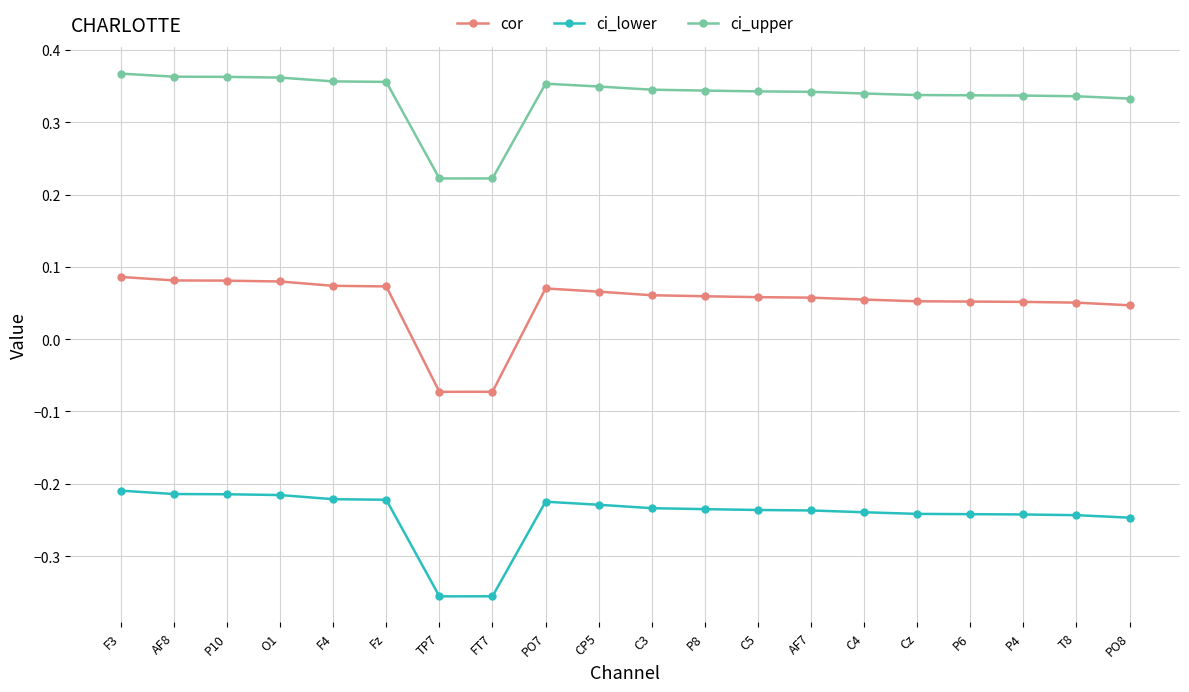

What is the sum of all cor values?

1.0